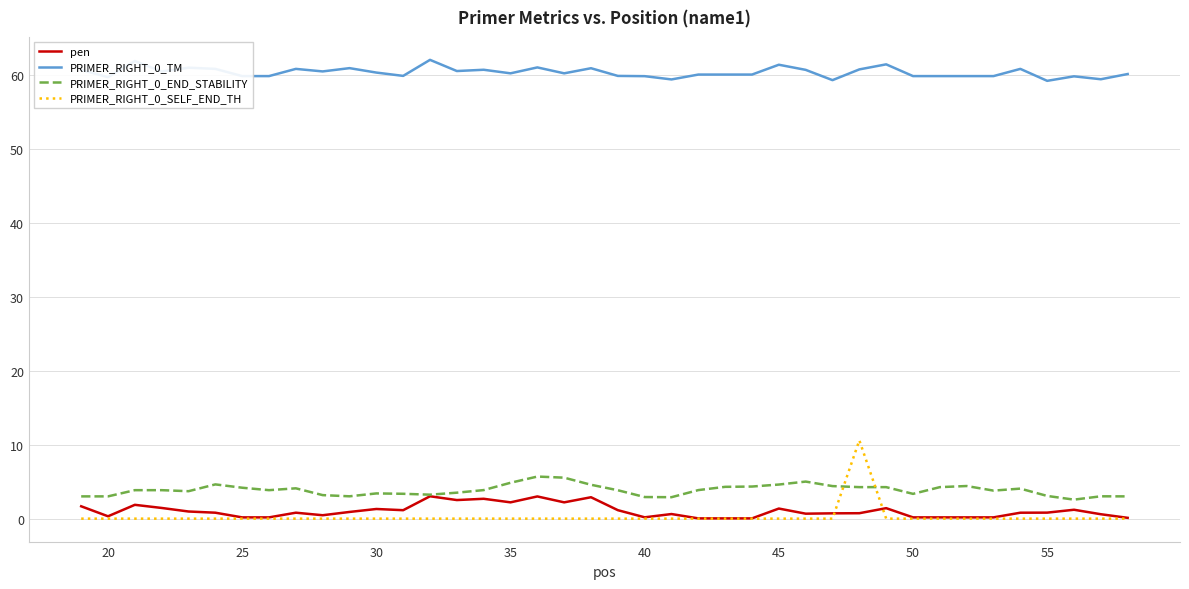

True or false: PRIMER_RIGHT_0_TM and PRIMER_RIGHT_0_END_STABILITY intersect in this chart.

False